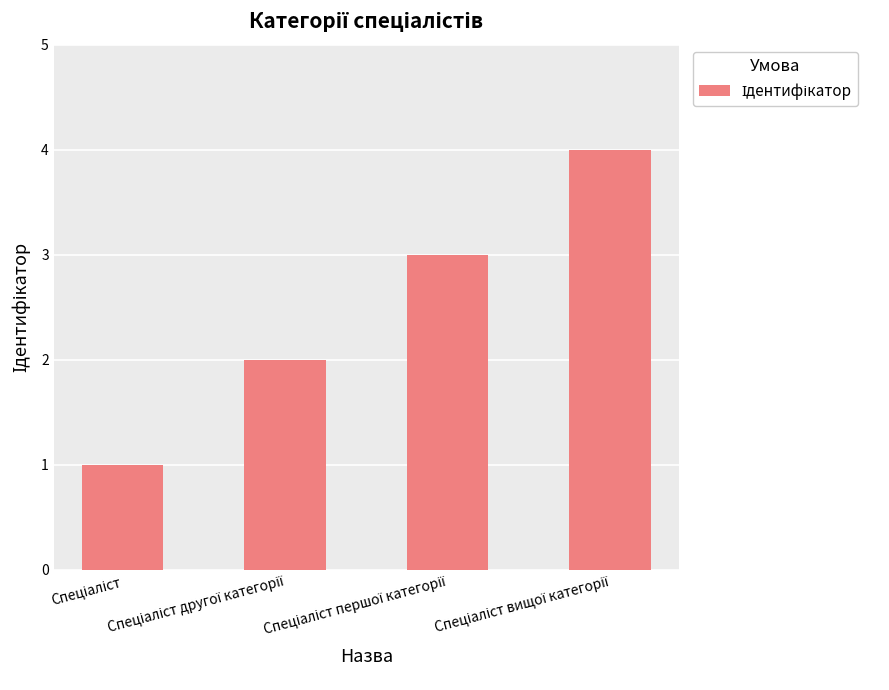

What is the difference between the maximum and minimum values?

3